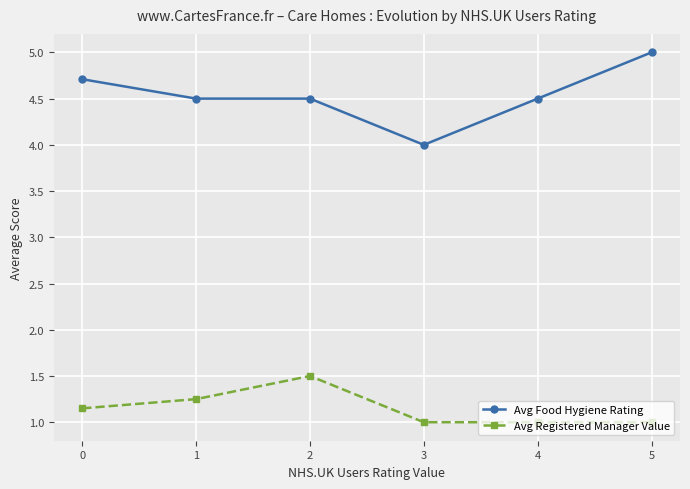

True or false: Avg Registered Manager Value and Avg Food Hygiene Rating intersect in this chart.

False